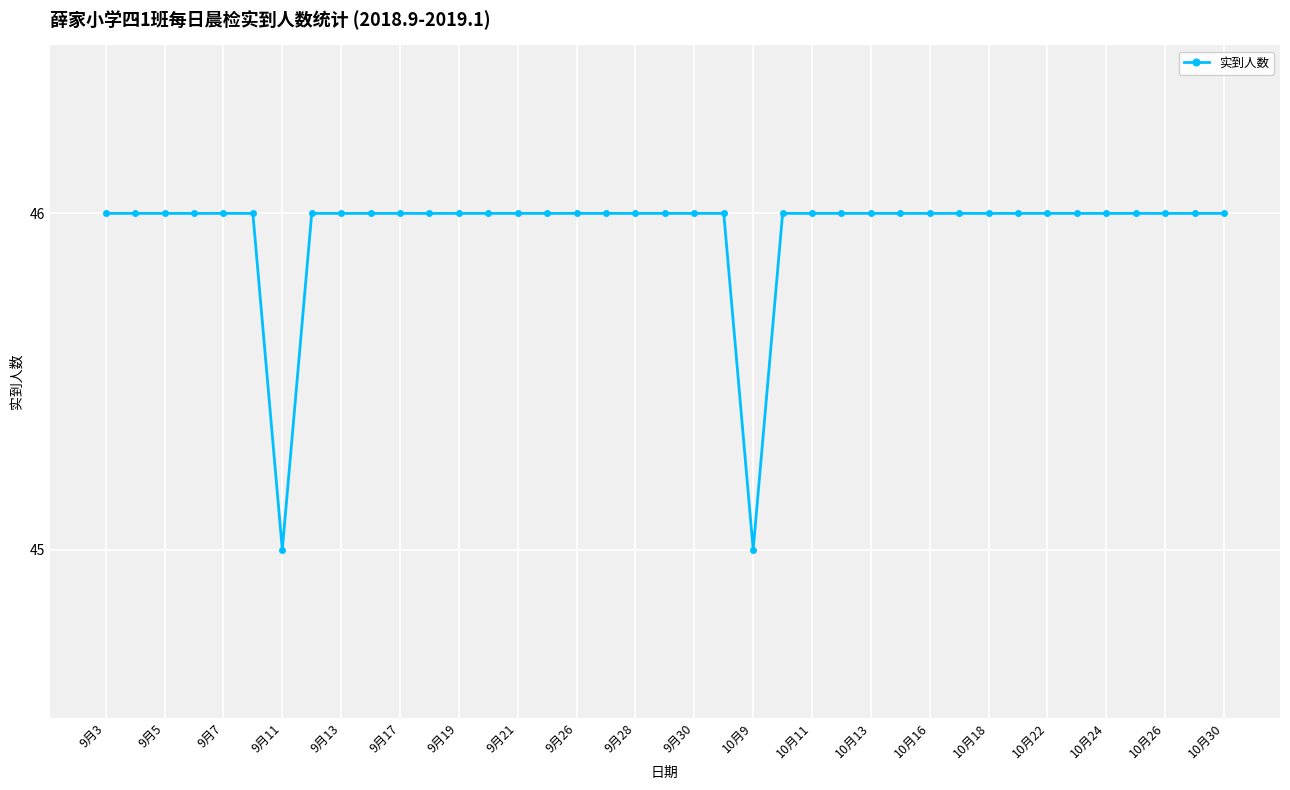

What is the difference between the maximum and minimum values?

1